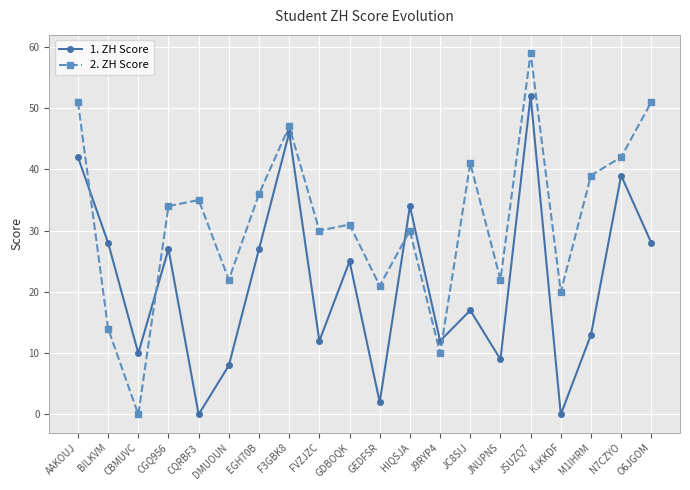

In 2. ZH Score, how many points are higher than both neighbors (excluding endpoints)?

6